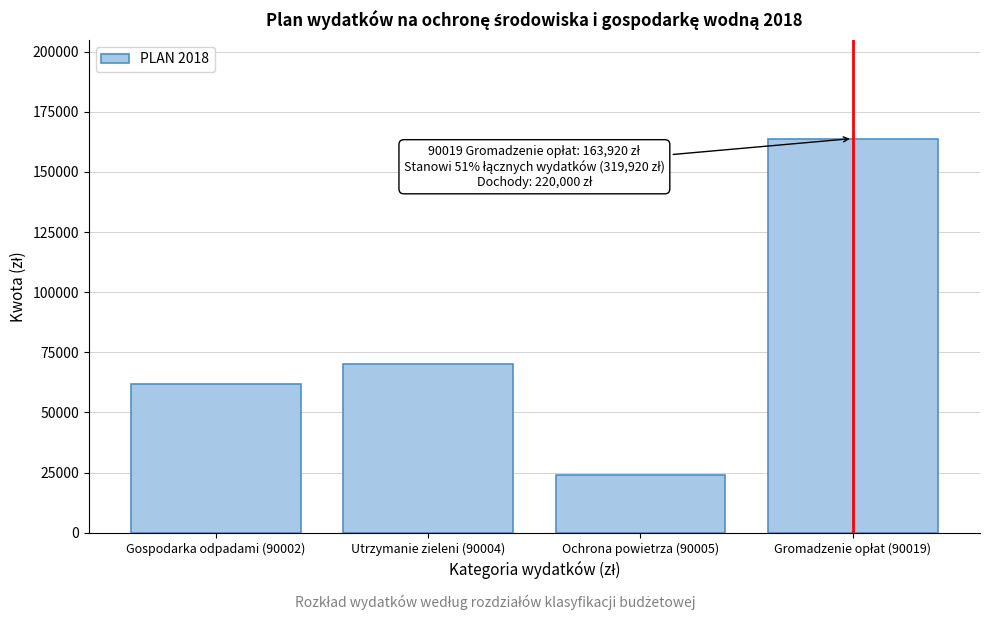

Reading left to right, transcribe all the data shown in this chart.

62000.0	70000.0	24000.0	163920.1